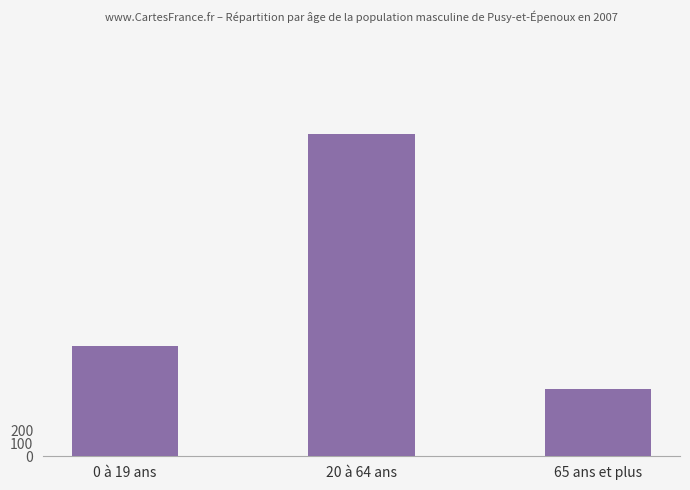

At which category does the chart reach its minimum across all series?

65 ans et plus